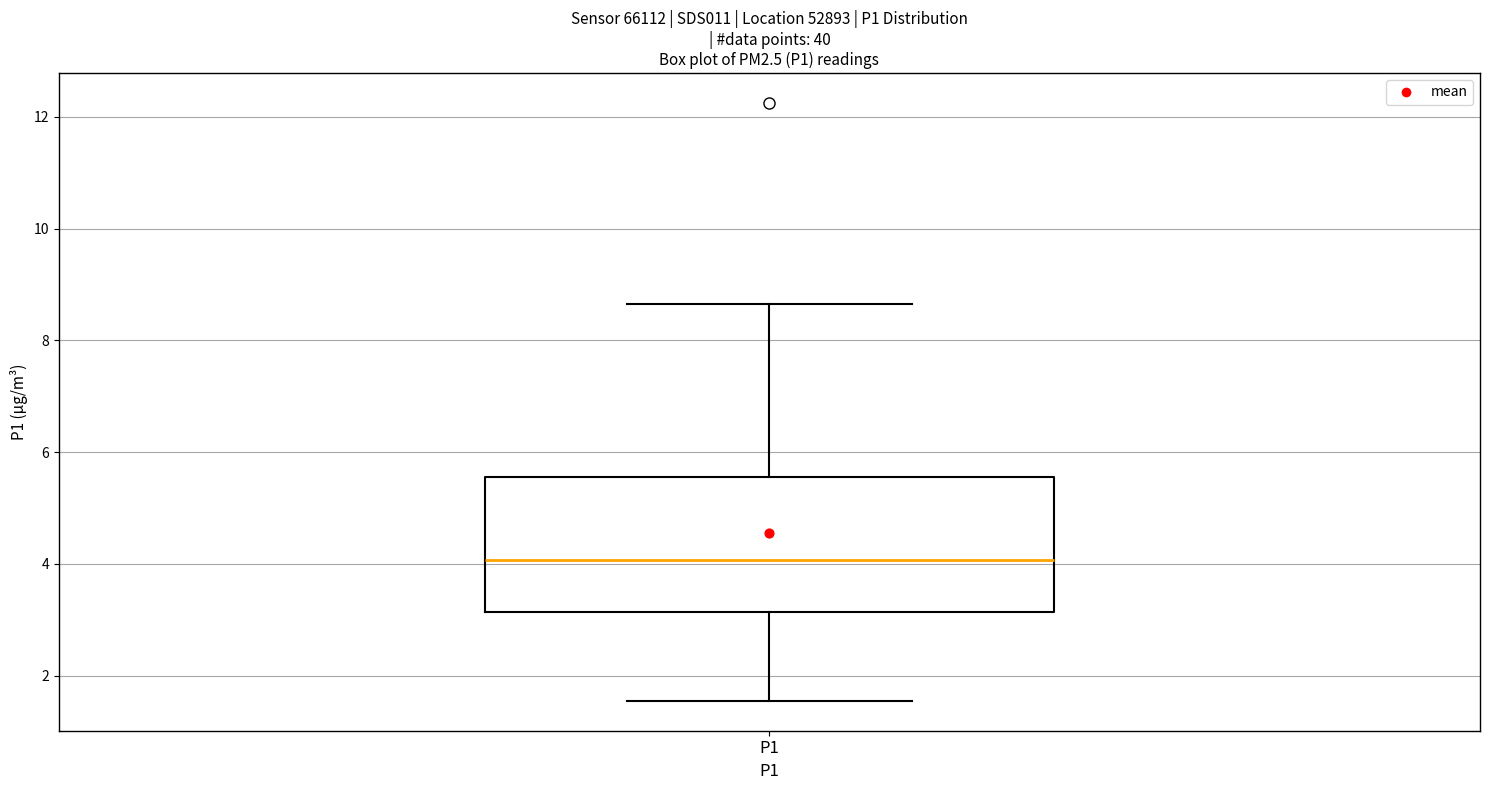

Transcribe this box plot: give where the median line is, the range the box spans, and where the two whiskers end, as read against the y-axis. The values are not printed on the chart, so give them approximately, as read against the axis.

median 4.0, box 3.2 to 5.6, whiskers 1.6 to 8.6